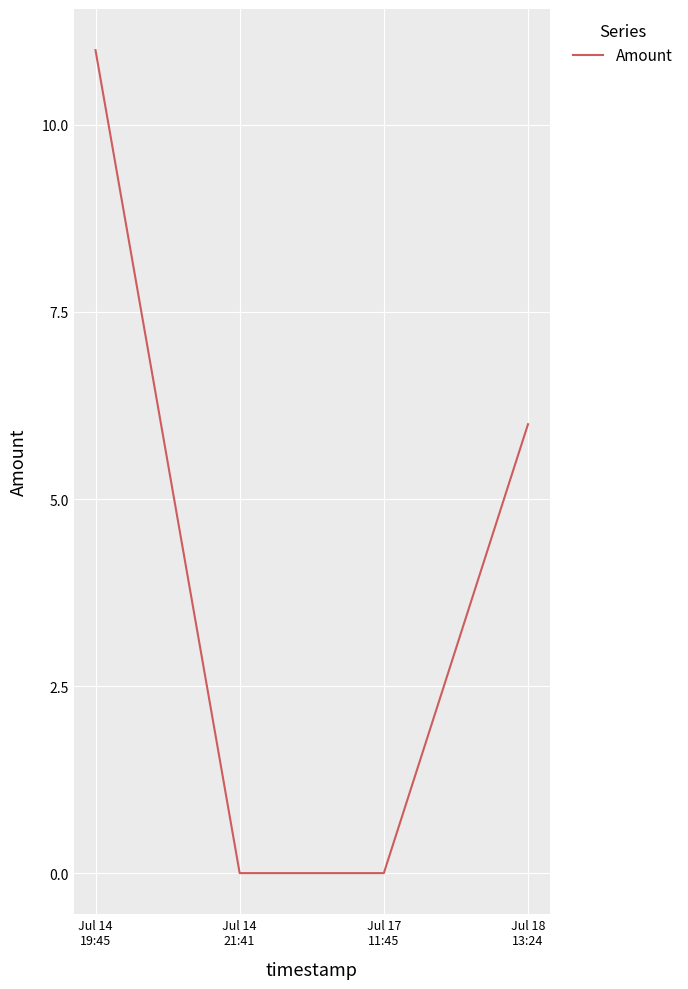

What is the difference between the second highest and second lowest values?

6